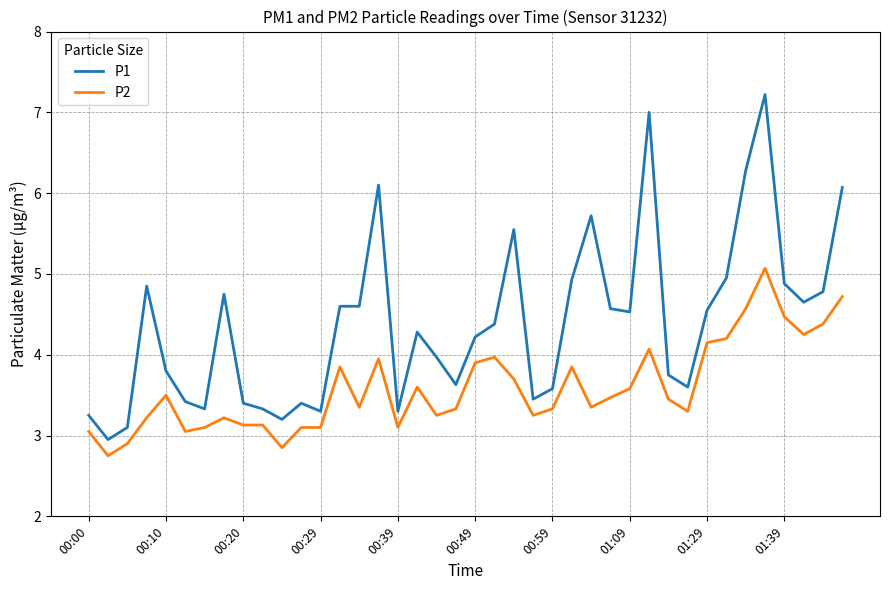

True or false: P1 and P2 intersect in this chart.

False